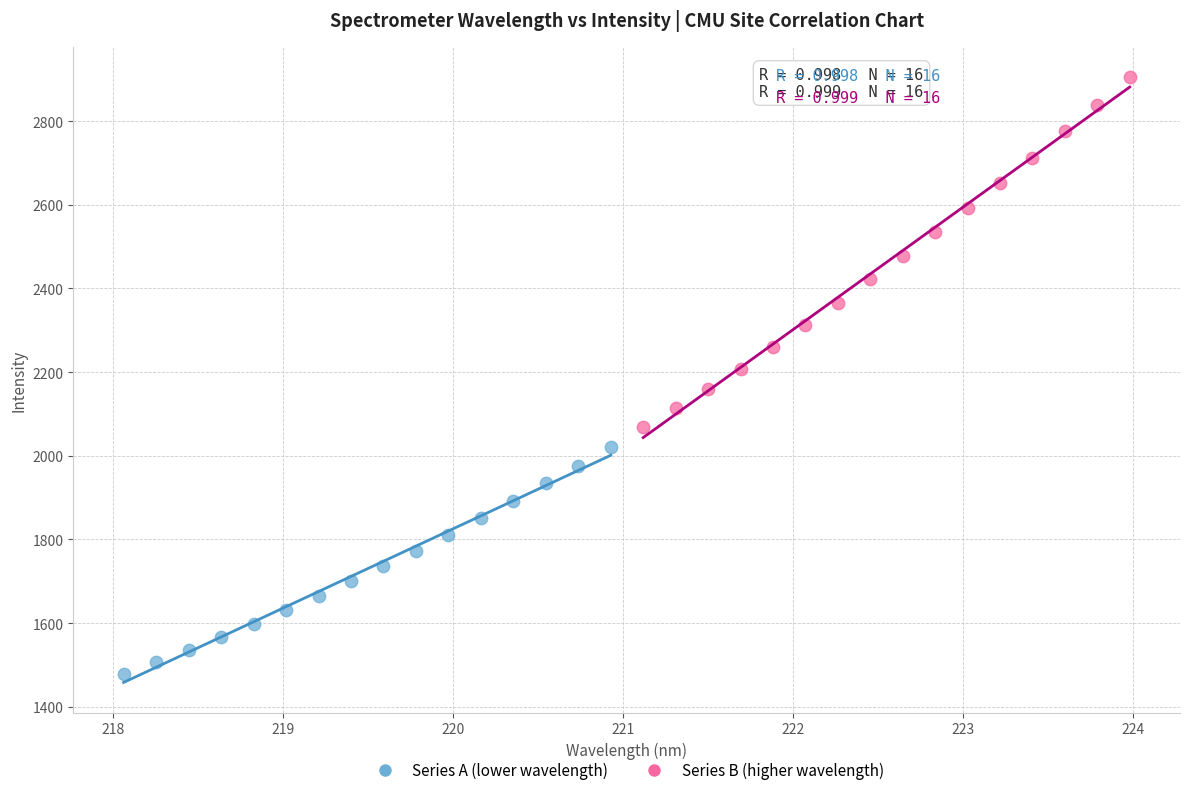

Which series has the largest Y range (max minus min)?

Series B (higher wavelength)